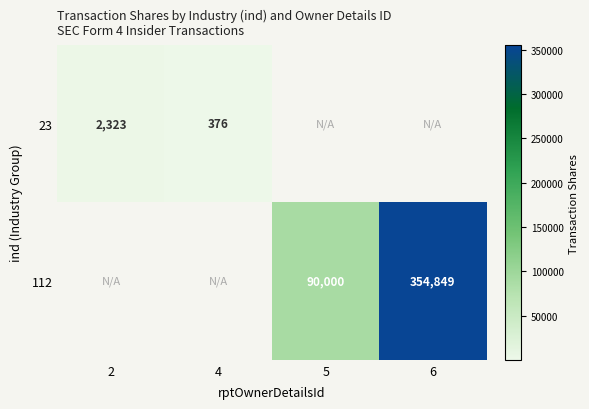

True or false: 23 has a value of 103.2 at 4.

False